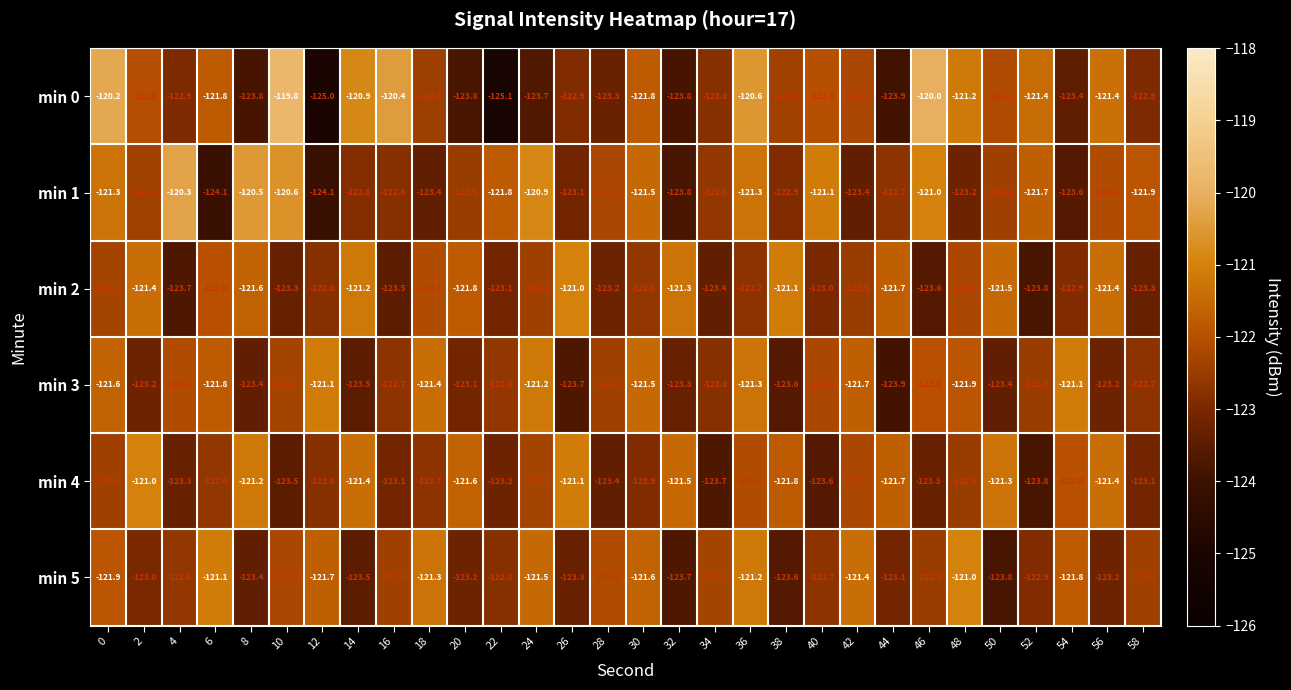

What is the difference between the second highest and minimum values in the min 1 series?

3.6